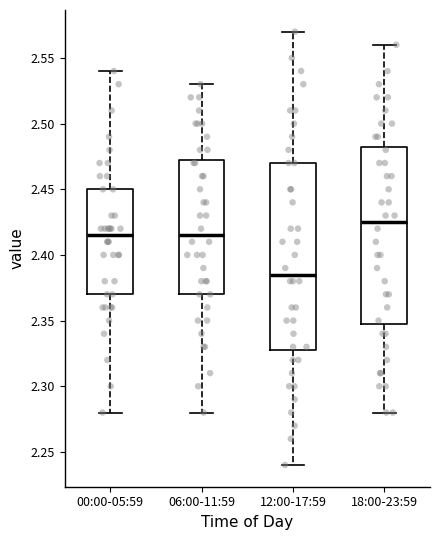

Comparing the boxes themselves (not the whiskers), which one is the tallest?

12:00-17:59